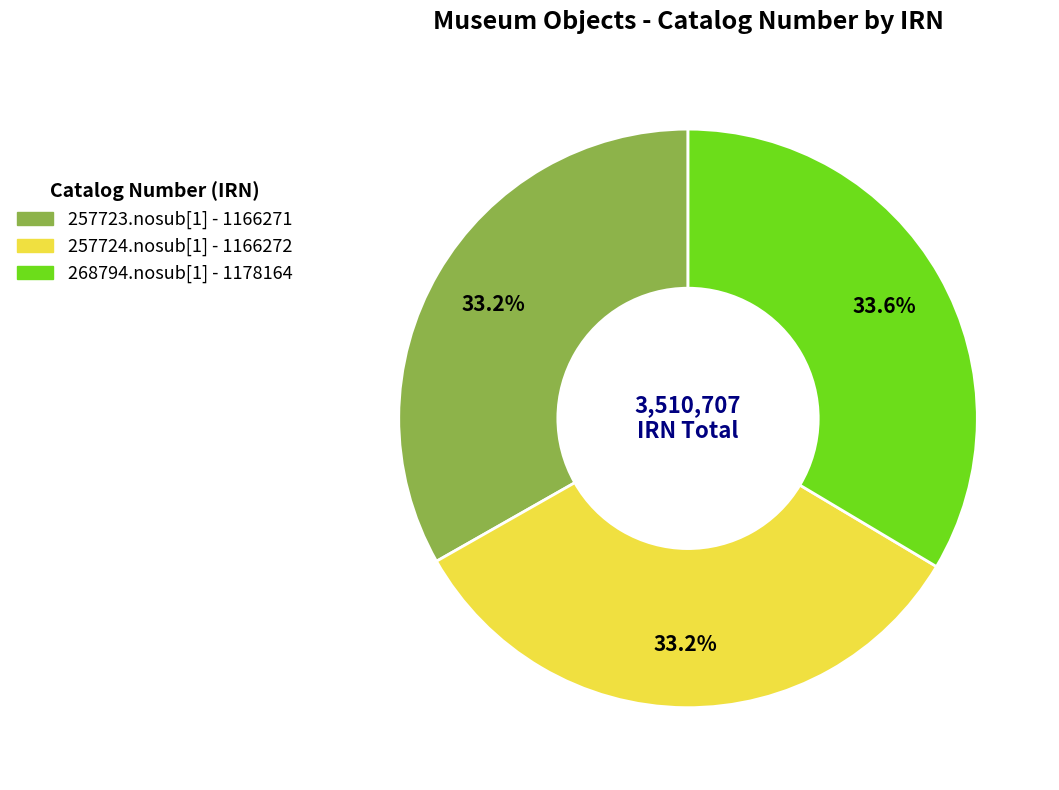

Combined, what portion of the pie is 257724.nosub[1] and 268794.nosub[1]?

66.8%